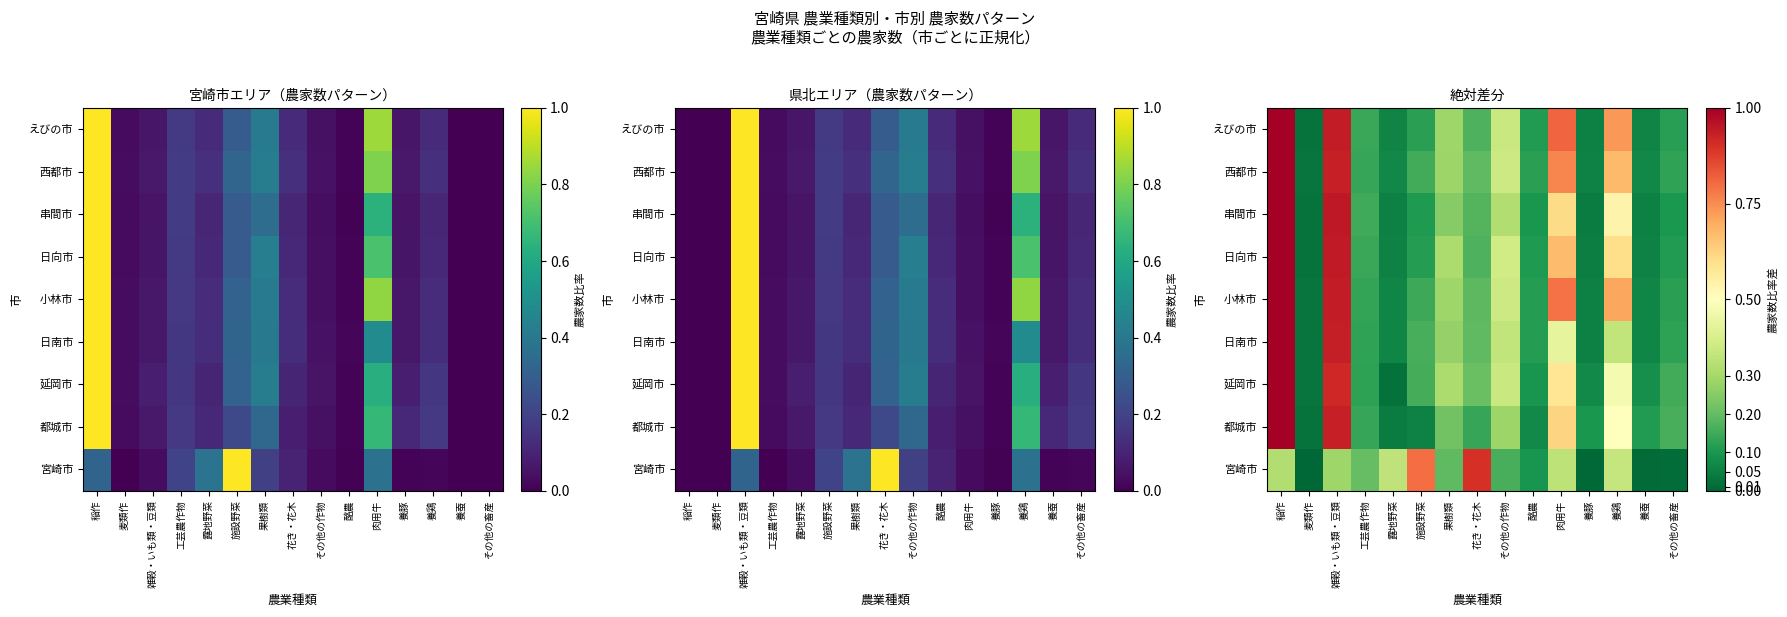

What is the maximum value shown in the chart?

1.0